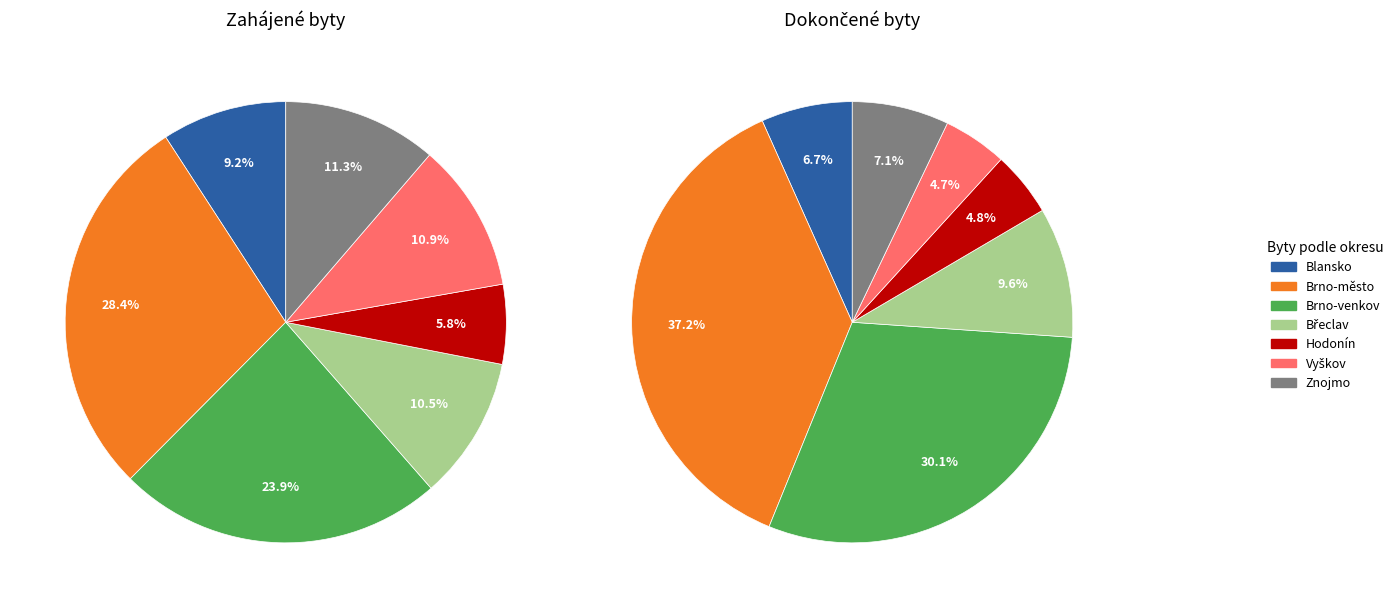

What percentage is the Vyškov slice, to the nearest percent?

5%